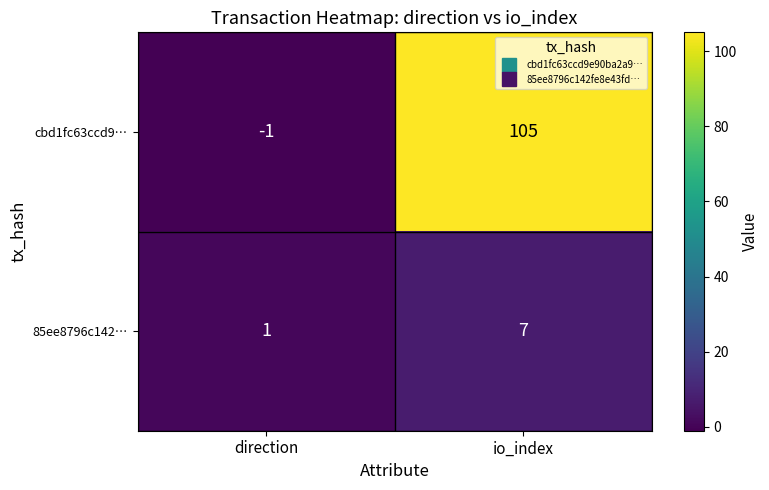

What is the total value across all series at io_index?

112